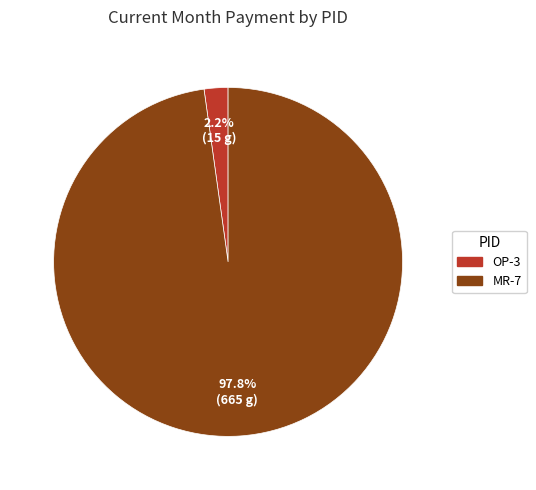

Does MR-7 account for over 50% of the chart?

Yes